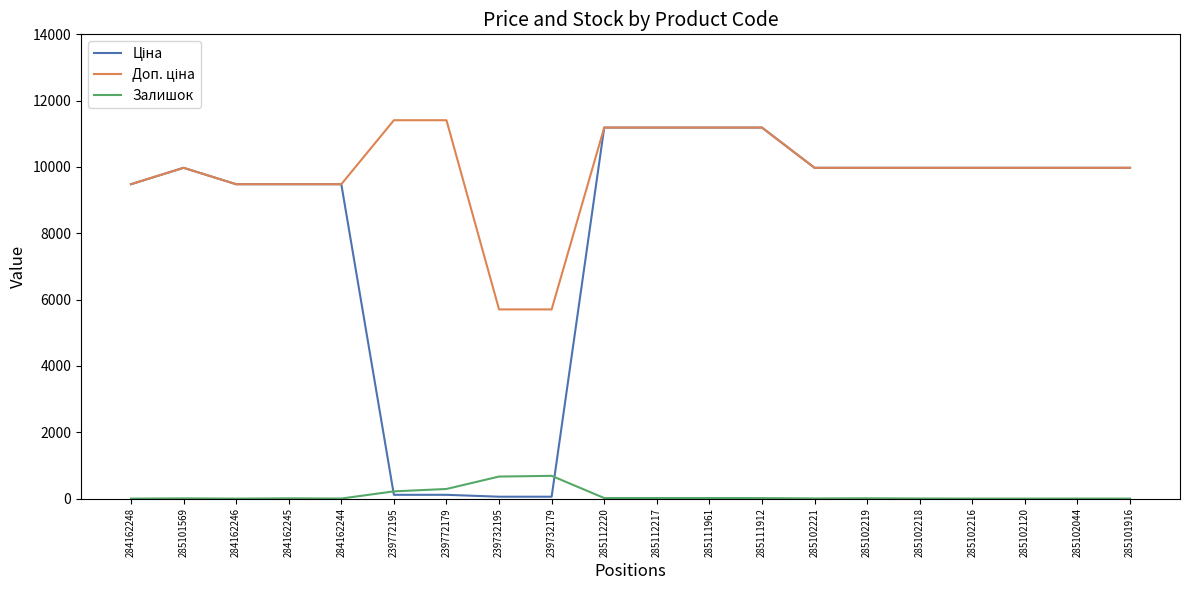

The Залишок series shows 17.0 at 285112220. True or false?

True